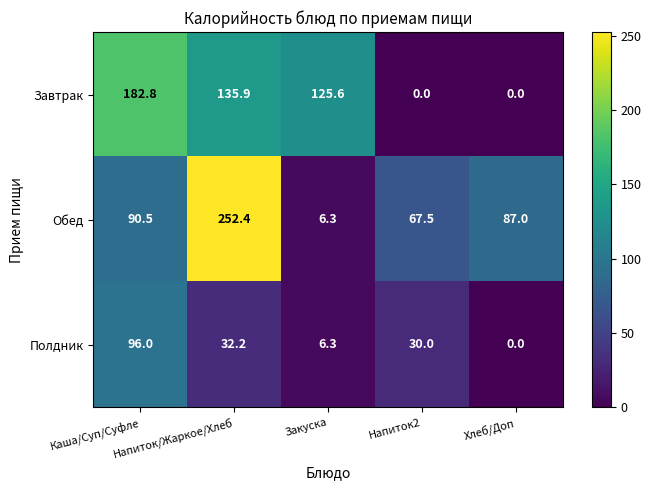

Which series has the largest range (max minus min)?

Обед